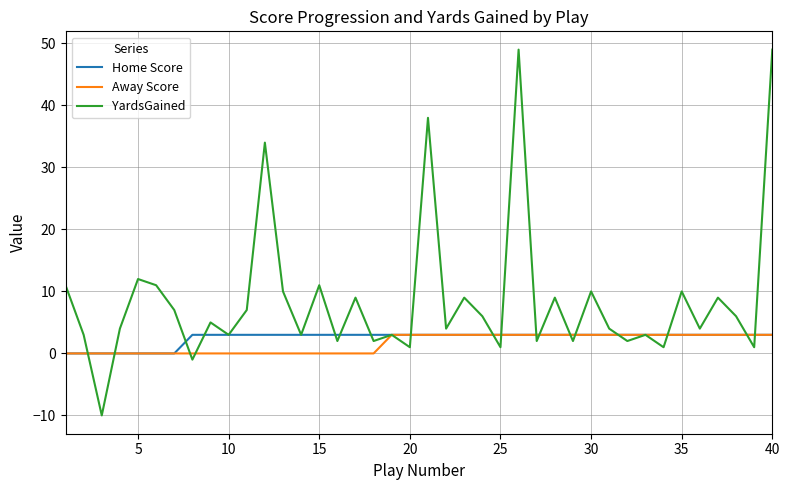

What is the maximum value shown in the chart?

49